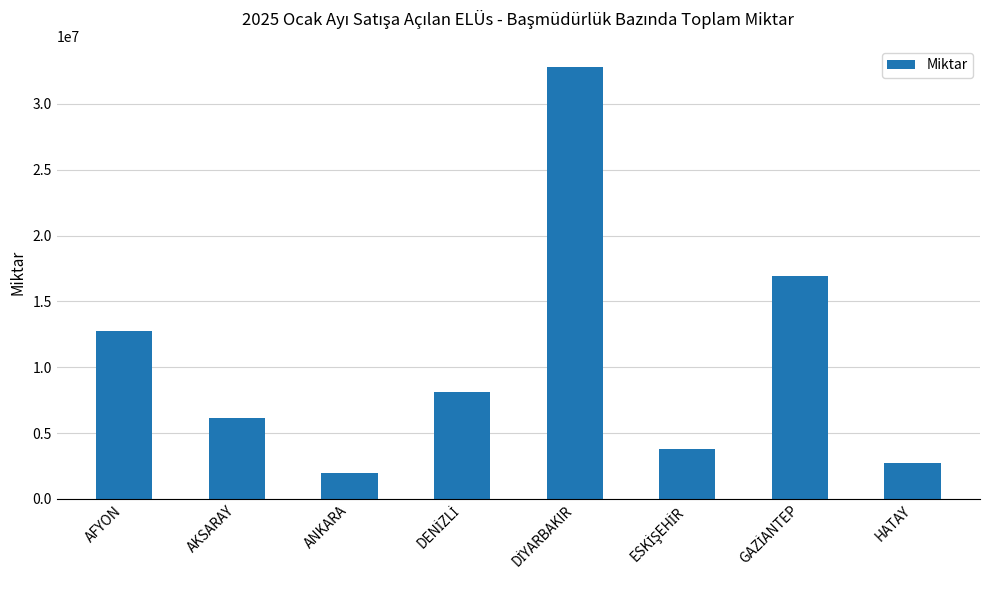

What is the maximum value shown in the chart?

32777478